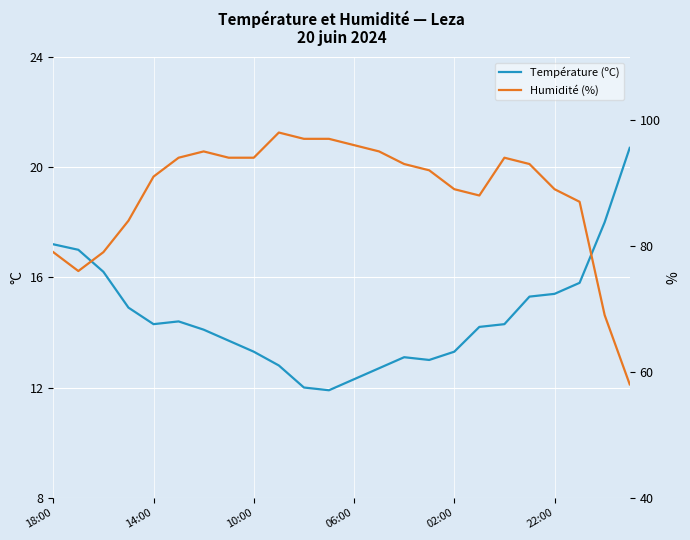

At which category does Température (ºC) reach its first local peak?

22:00